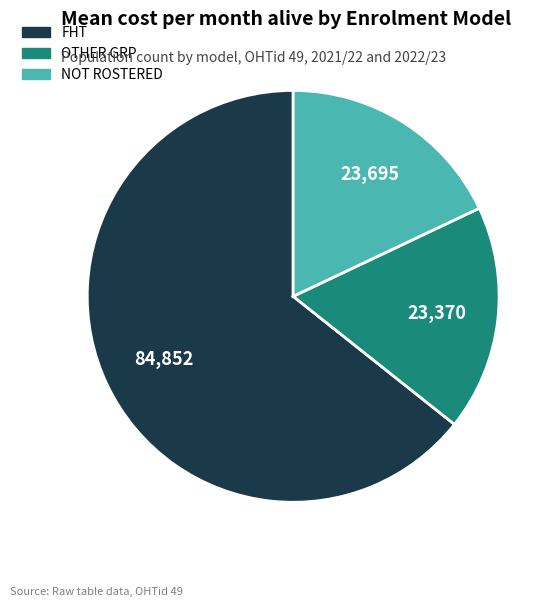

Which slice is the largest?

FHT